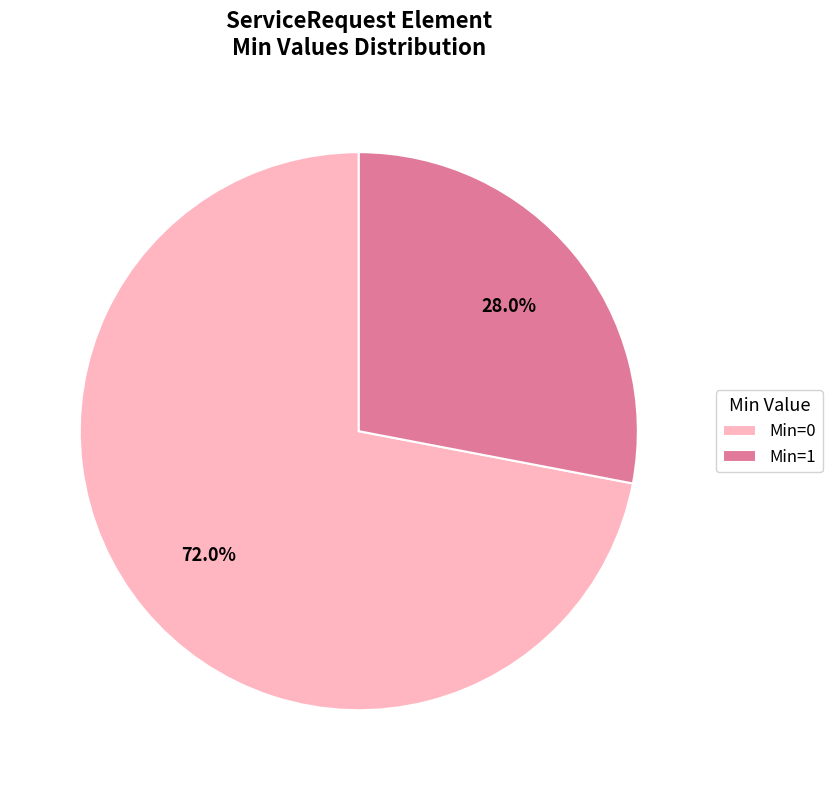

Which has a higher value, Min=0 or Min=1?

Min=0